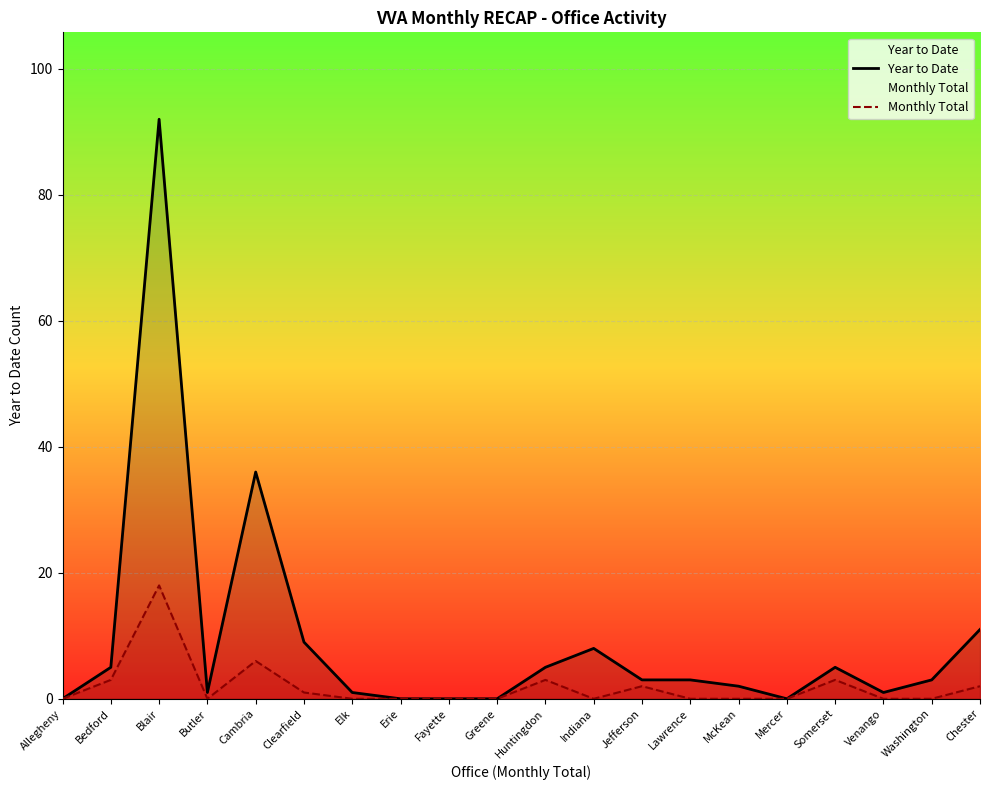

How many data points in Year to Date are above 3?

8